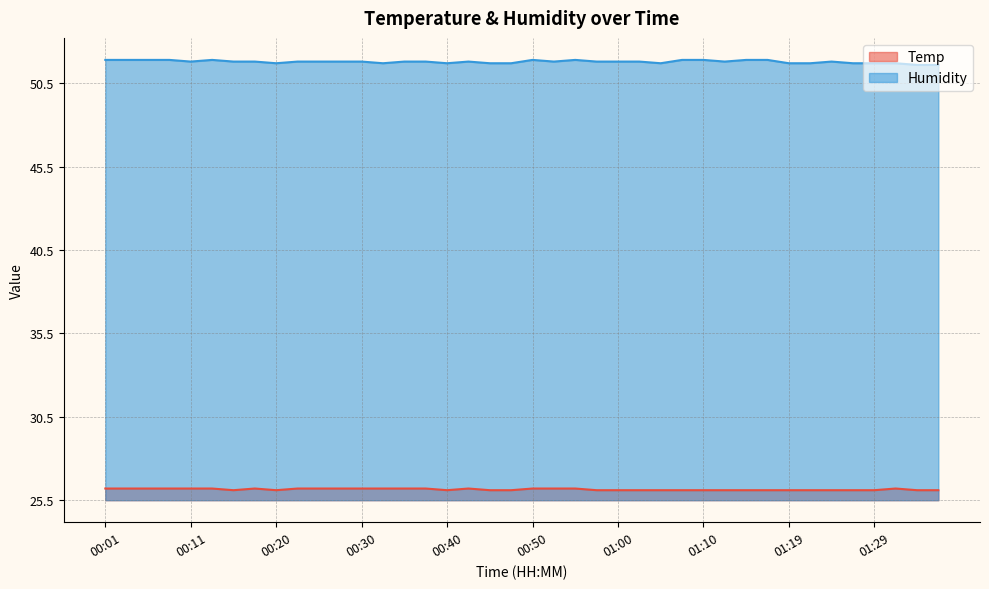

Between 00:42 and 01:19, which is larger?

00:42